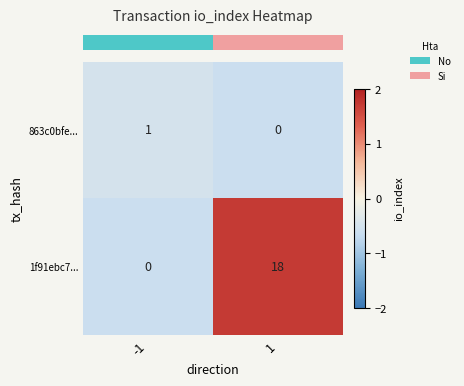

List the series in order of their peak value, highest first.

1f91ebc7..., 863c0bfe...